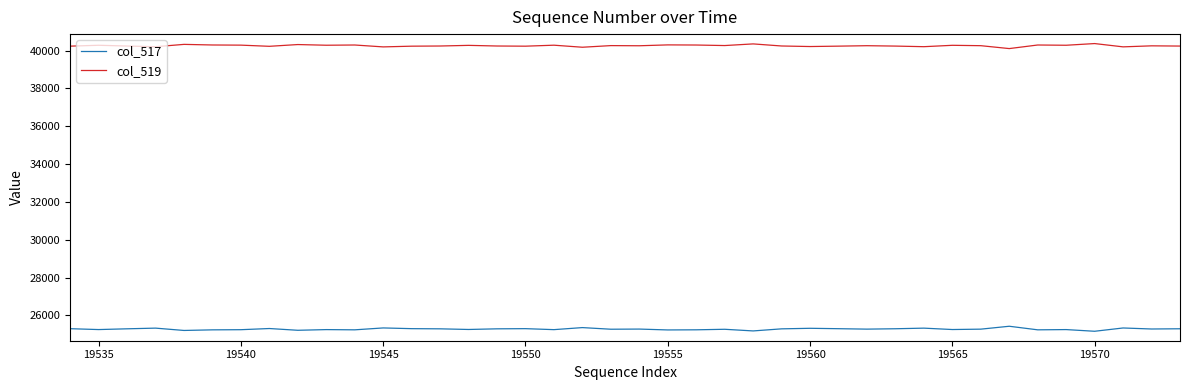

List the series in order of their peak value, lowest first.

col_517, col_519